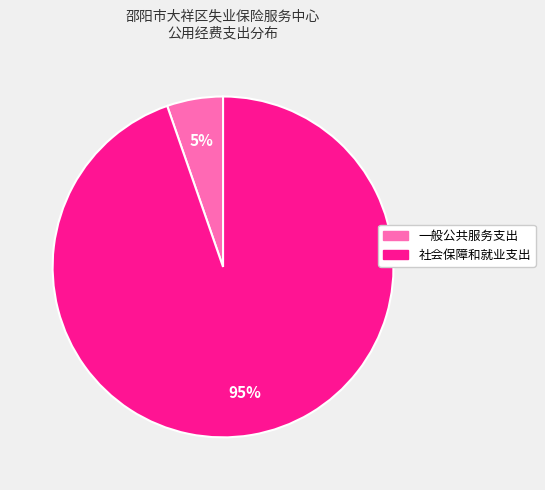

To the nearest percent, what is the average slice percentage?

50%